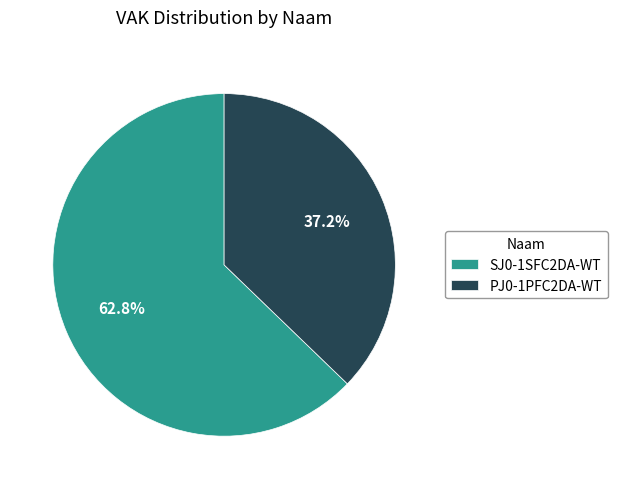

Which category has the smallest portion of the pie?

PJ0-1PFC2DA-WT